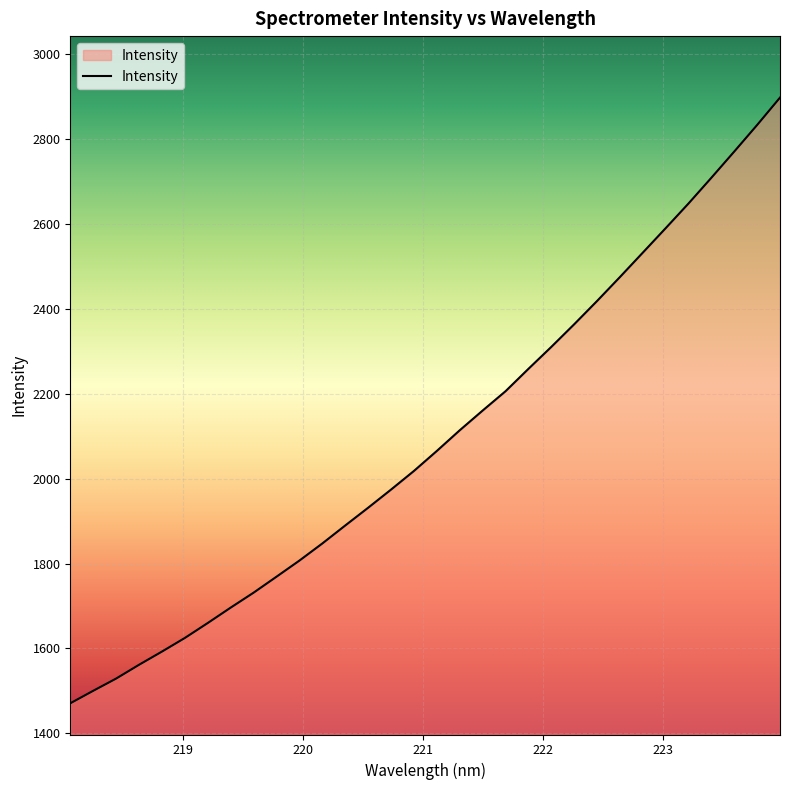

What is the minimum value shown in the chart?

1470.8